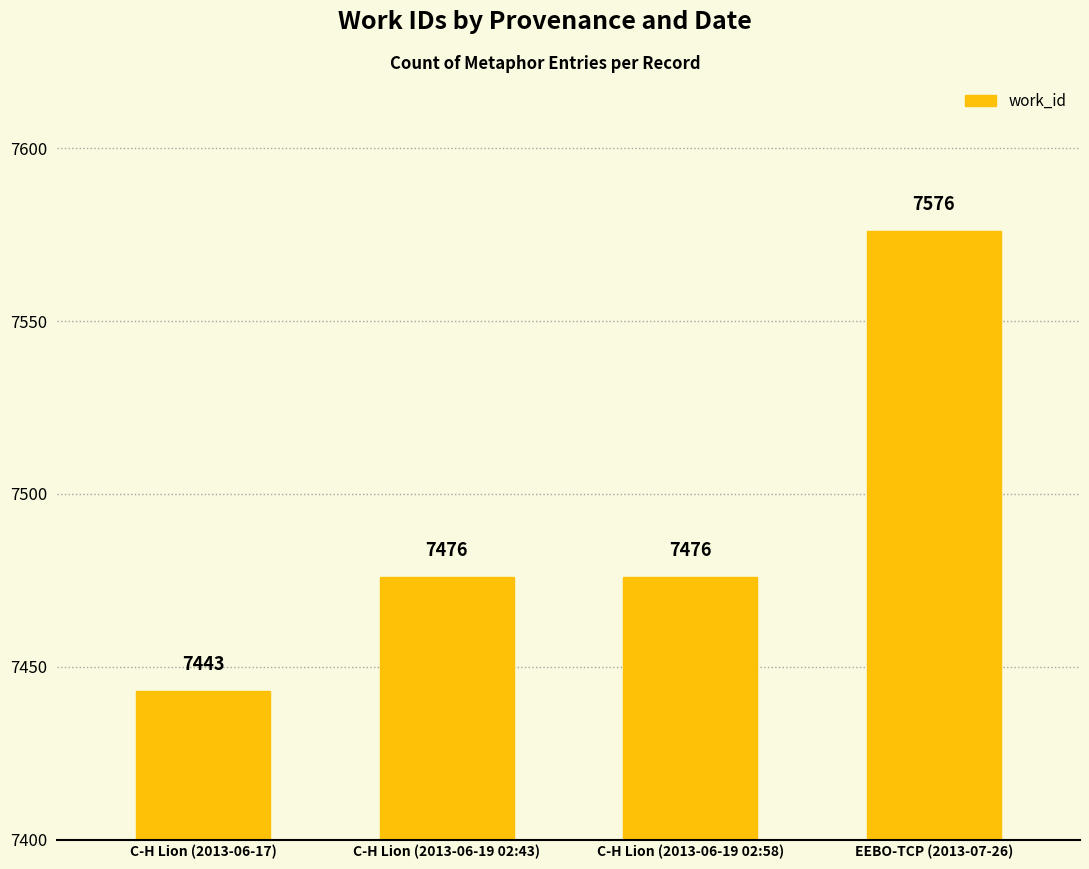

What is the maximum value shown in the chart?

7576